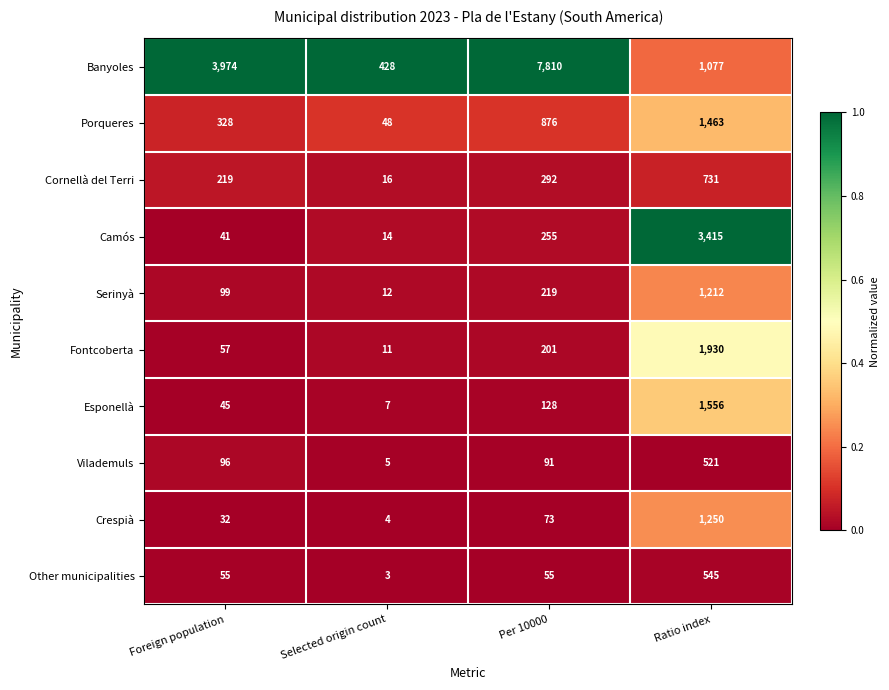

Is it true that Serinyà equals 219 at Per 10000?

True